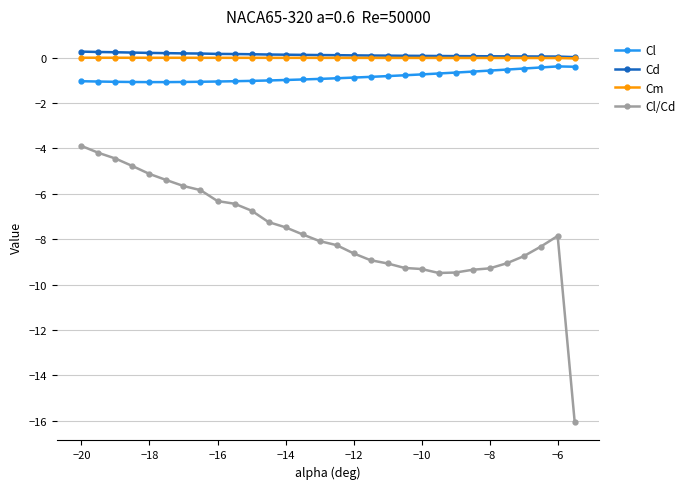

True or false: Cl and Cl/Cd cross at least once.

False